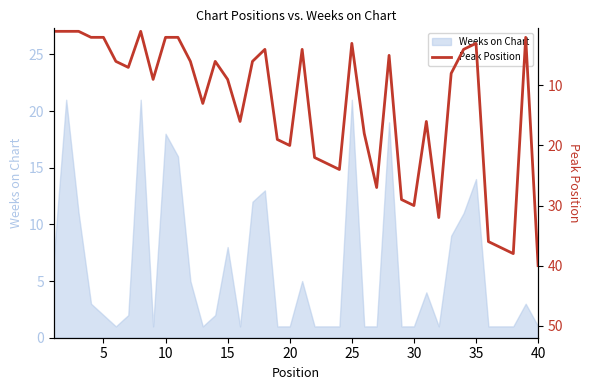

True or false: there are more than 2 points higher than both neighbors.

True